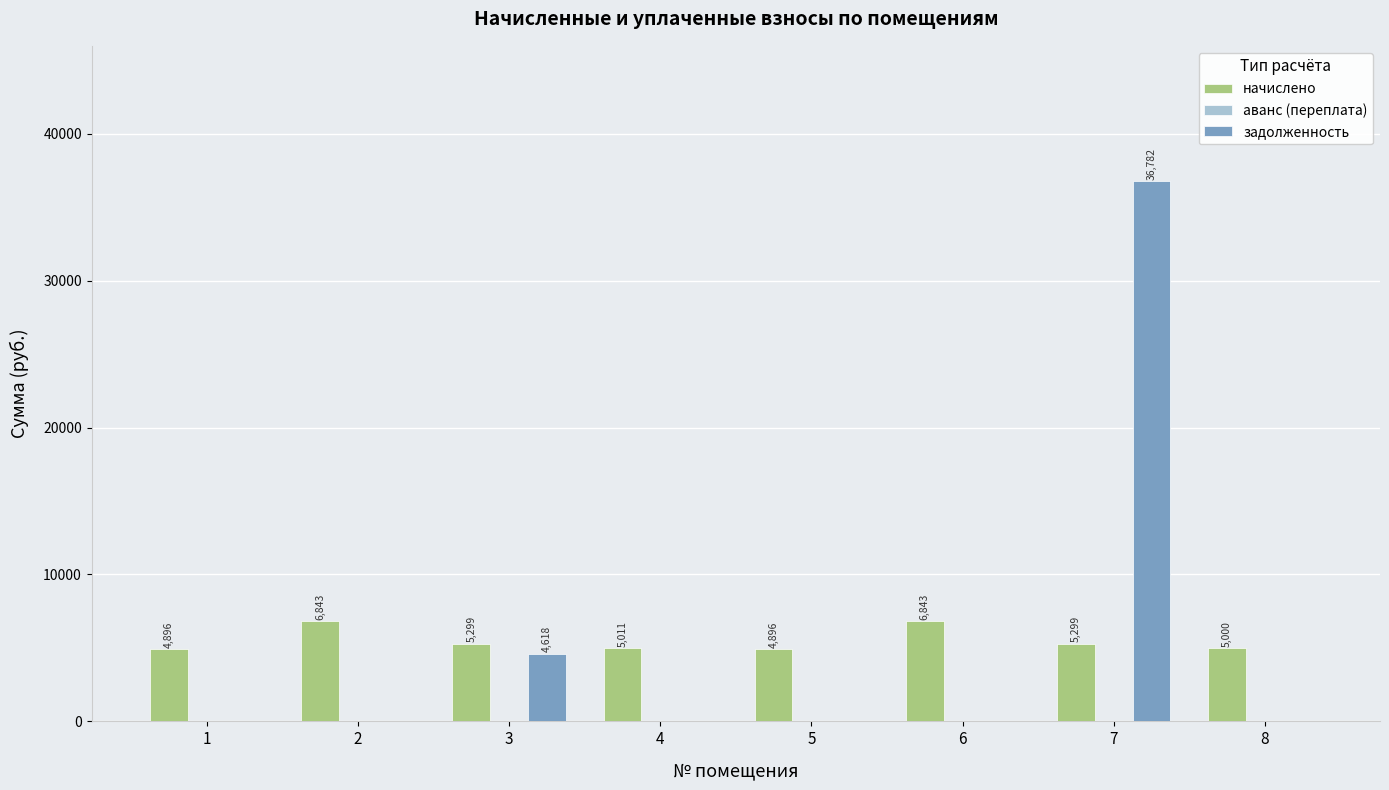

At which label is задолженность closest to 18390?

3